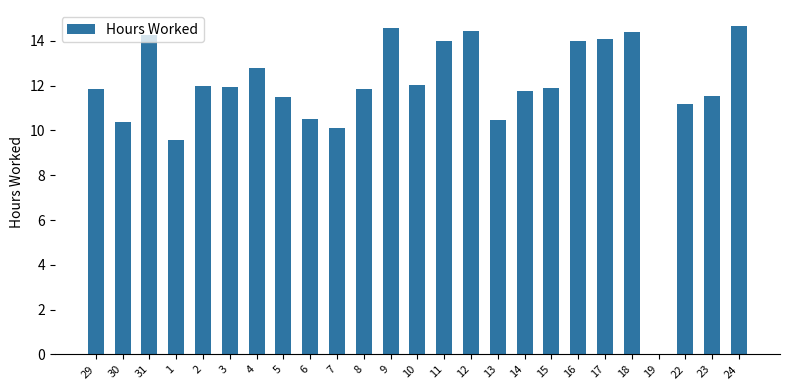

What is the sum of the values at 11 and 29?

25.9